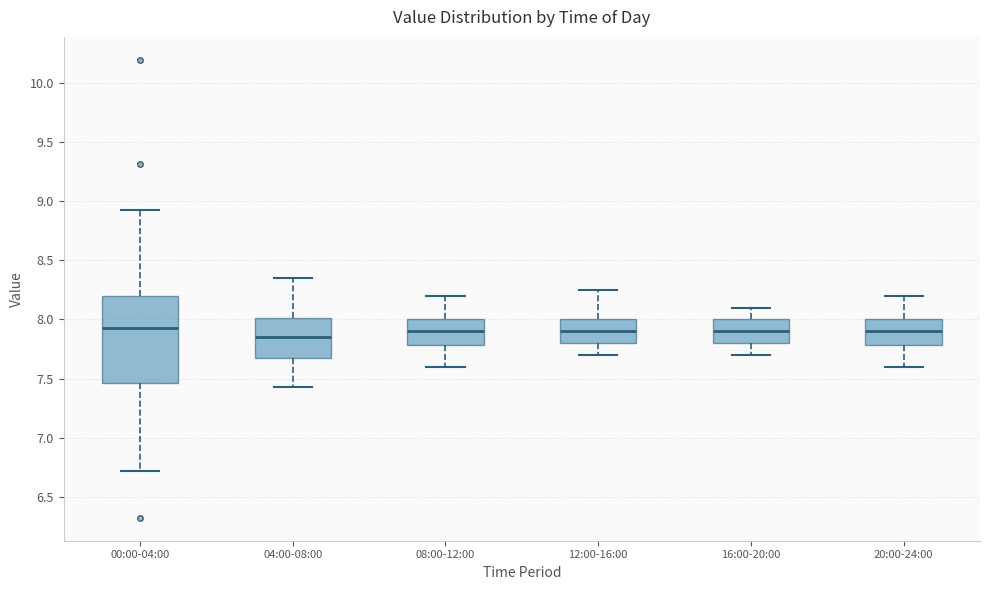

Where does the median line of the box for 00:00-04:00 sit on the y-axis? The values are not printed on the chart, so give them approximately, as read against the axis.

7.95